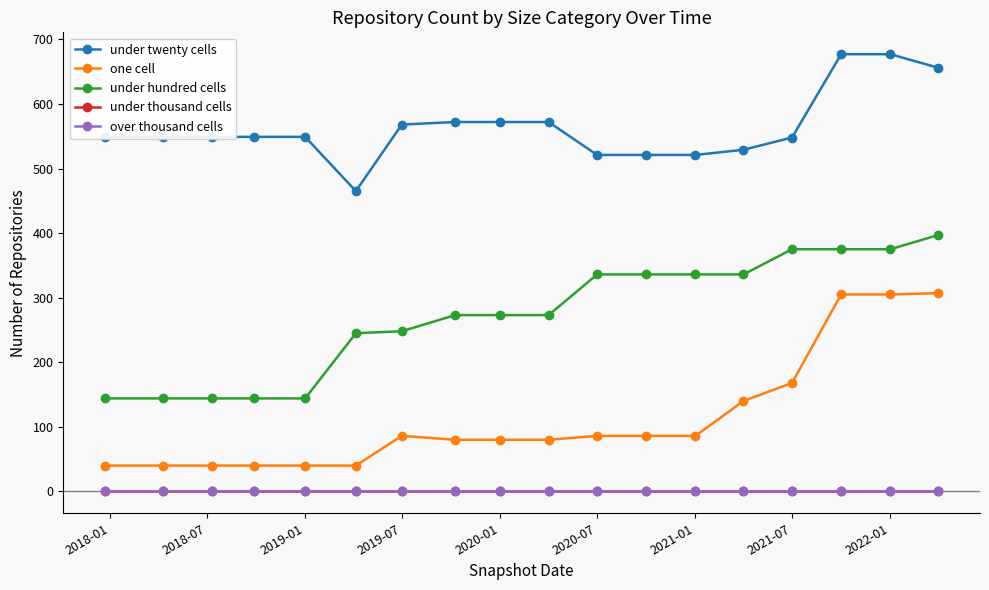

Is this an area chart (filled region under the line)?

No